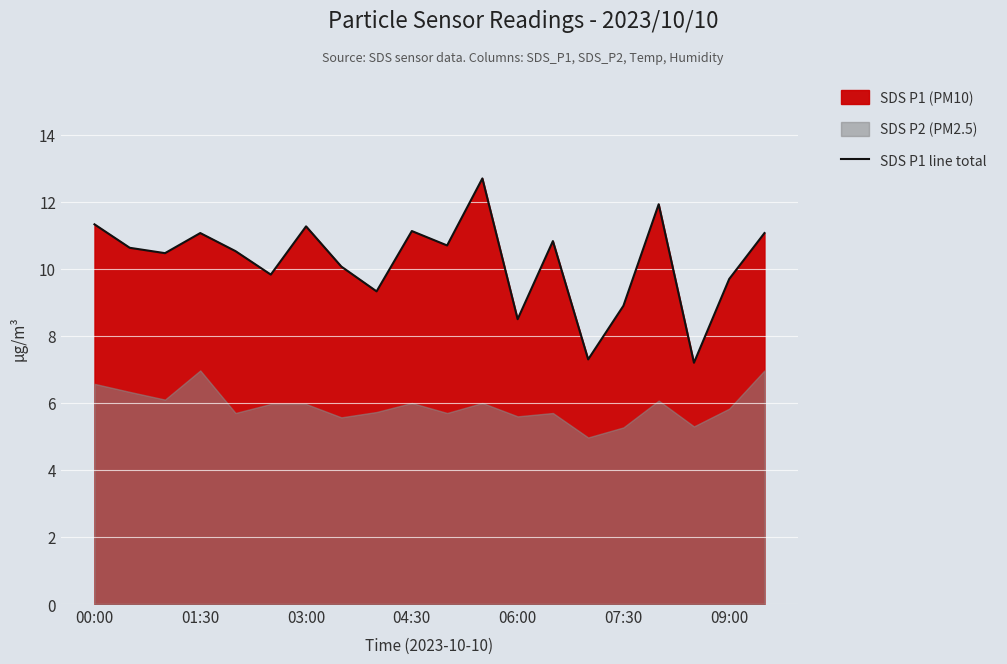

The SDS P1 line total series shows 6.3 at 03:00. True or false?

False